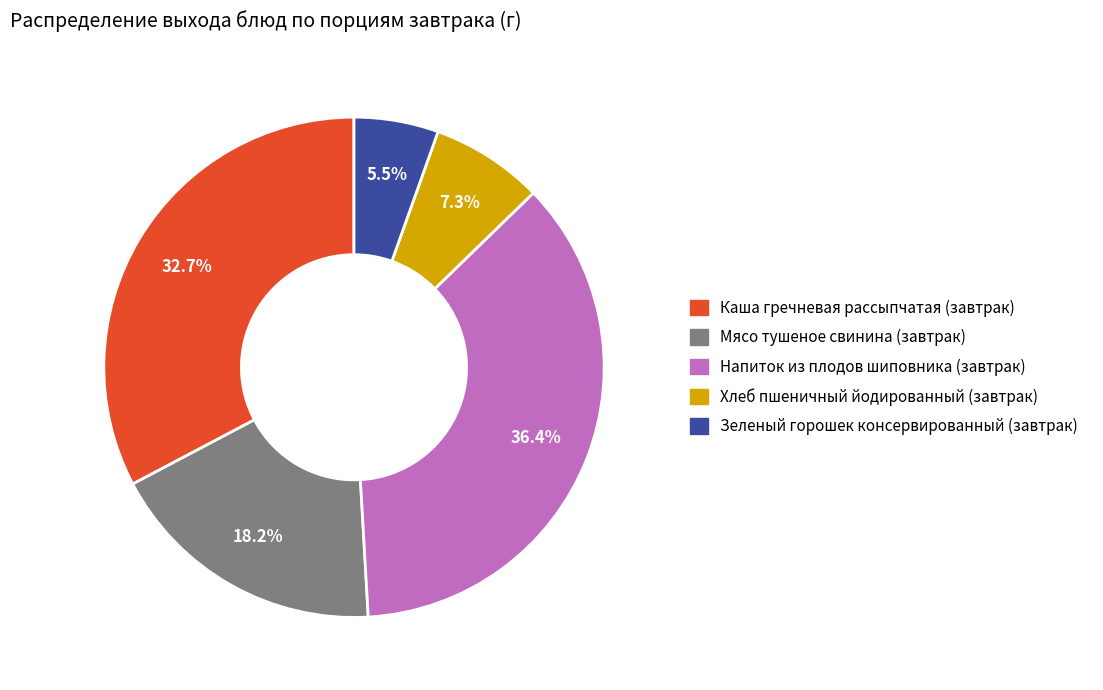

How many segments does this pie chart have?

5